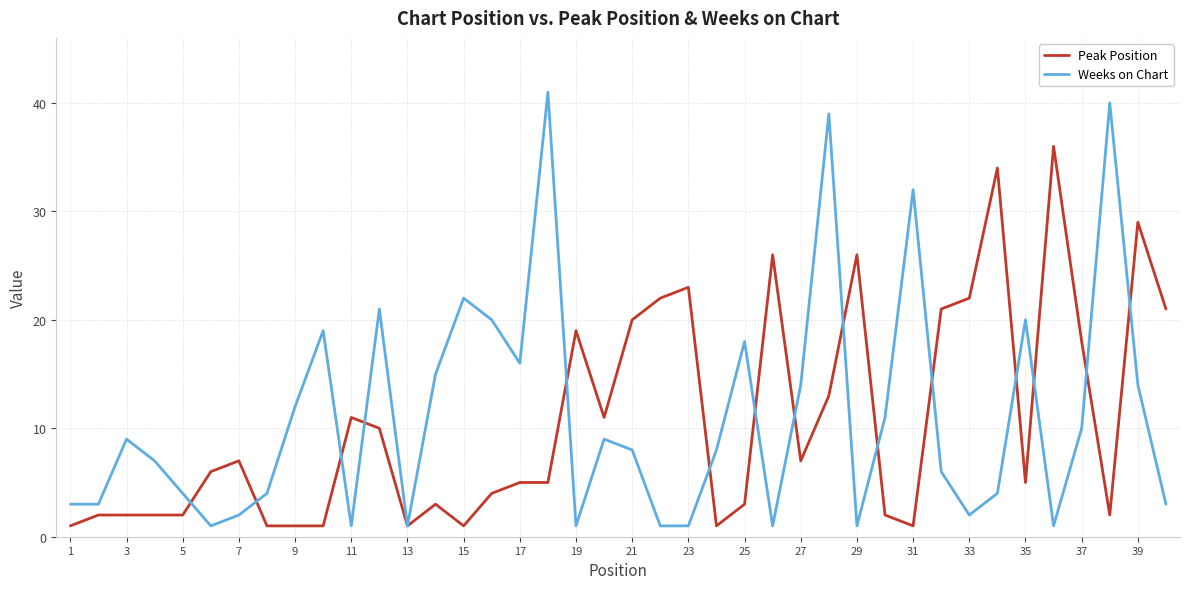

How many lines are shown in the chart?

2